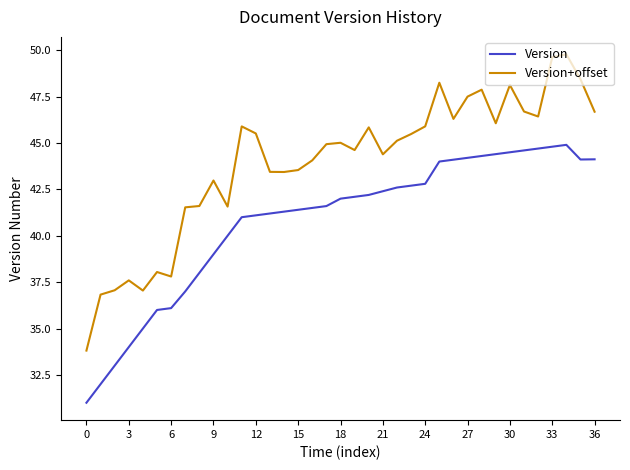

Which series has the widest spread of values?

Version+offset